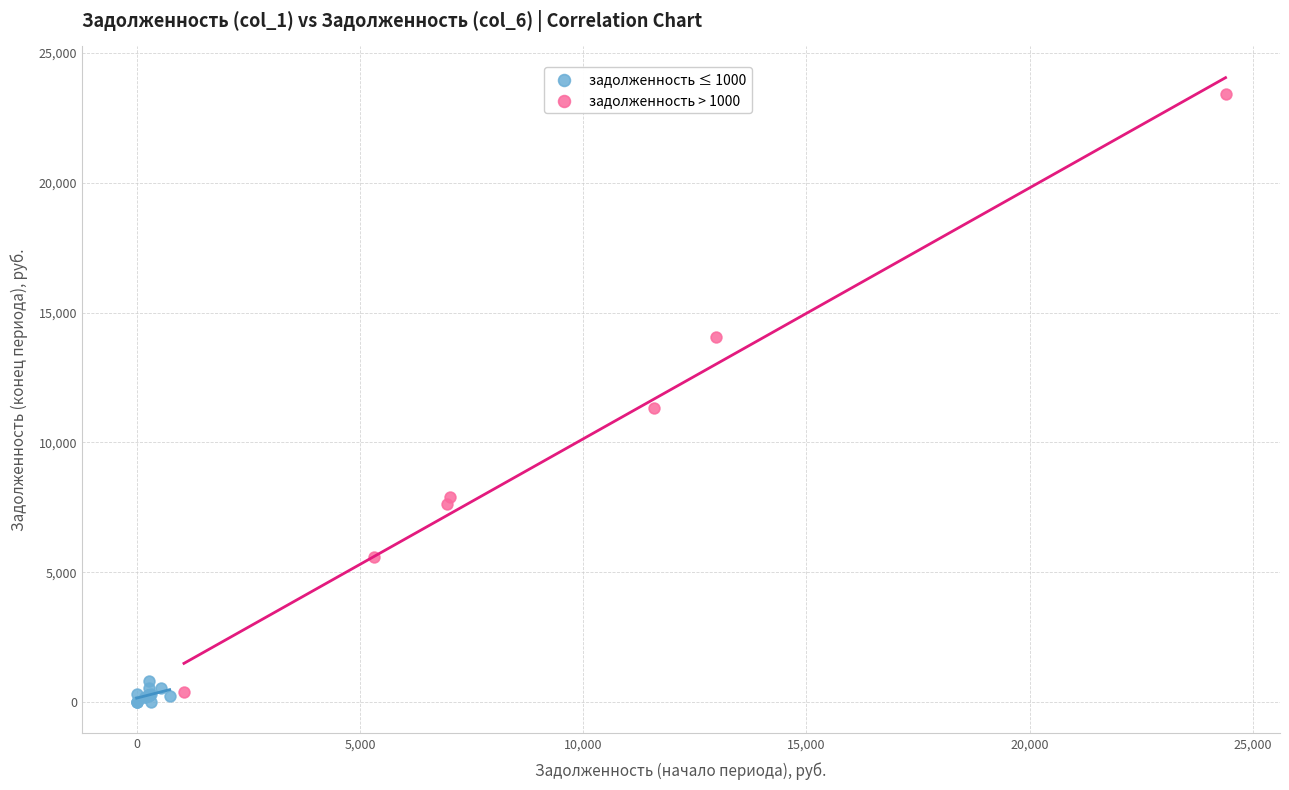

Which series contains the highest Y value?

задолженность > 1000